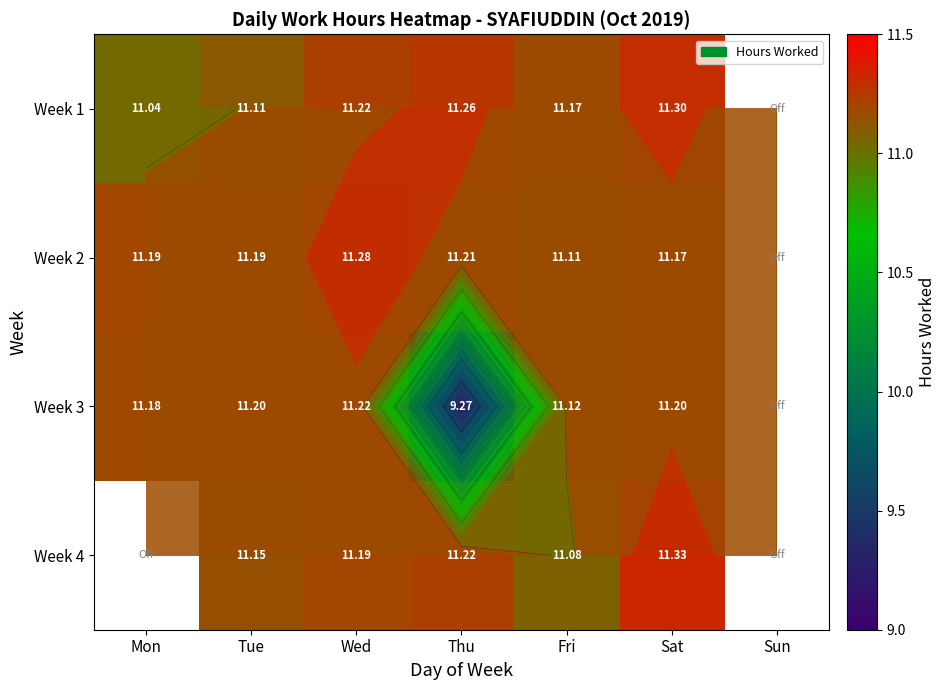

What is the difference between the highest and lowest values at Wed?

0.1